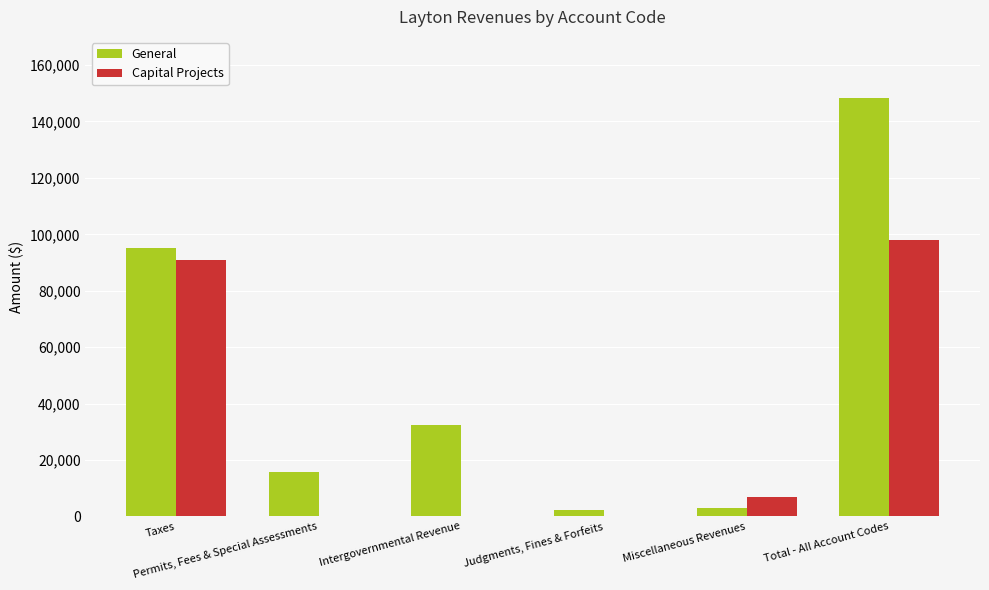

Reading left to right, list all the values displayed in this chart.

General: Taxes=95130	Permits, Fees & Special Assessments=15806	Intergovernmental Revenue=32353	Judgments, Fines & Forfeits=2254	Miscellaneous Revenues=2948	Total - All Account Codes=148491
Capital Projects: Taxes=90993	Permits, Fees & Special Assessments=0	Intergovernmental Revenue=0	Judgments, Fines & Forfeits=0	Miscellaneous Revenues=6926	Total - All Account Codes=97919